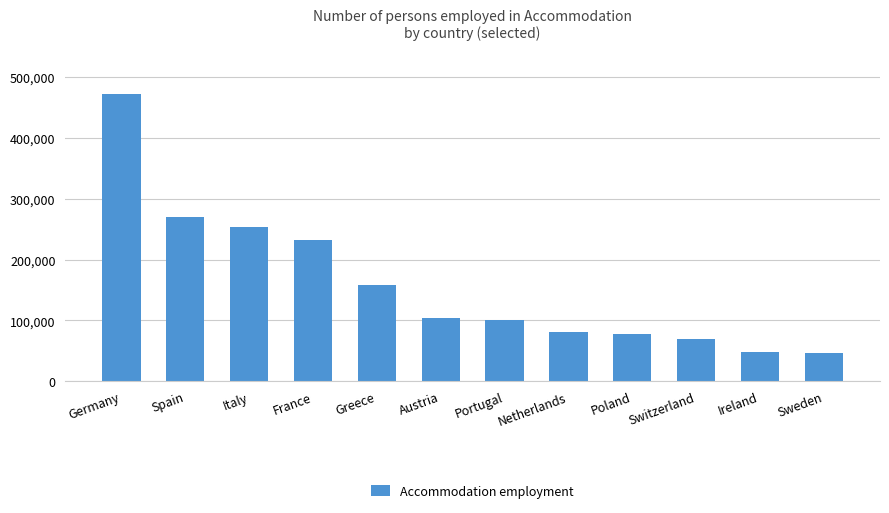

What is the difference between the maximum and minimum values?

424940